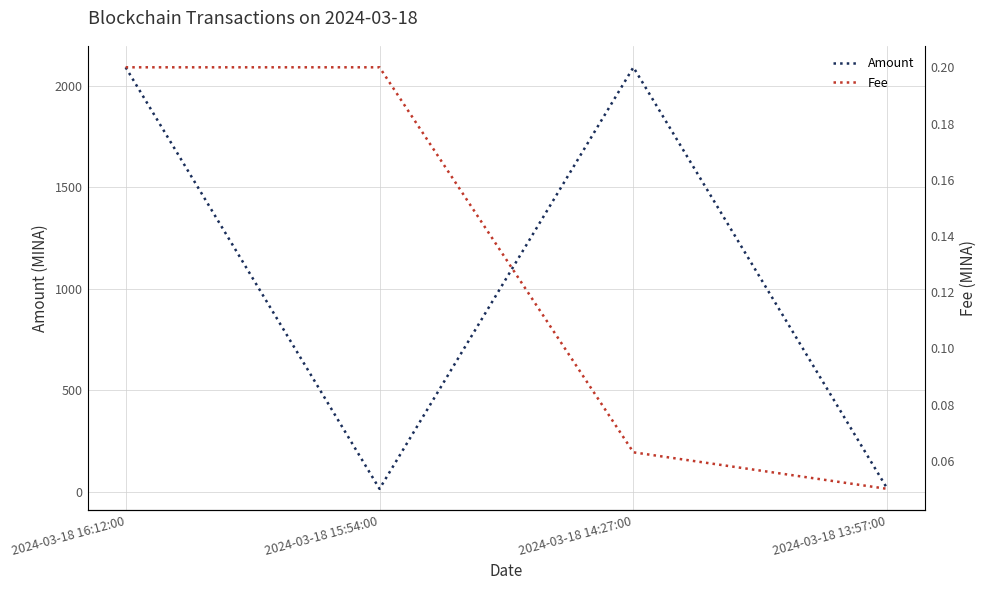

Between 2024-03-18 15:54:00 and 2024-03-18 14:27:00, which series saw the biggest shift?

Amount